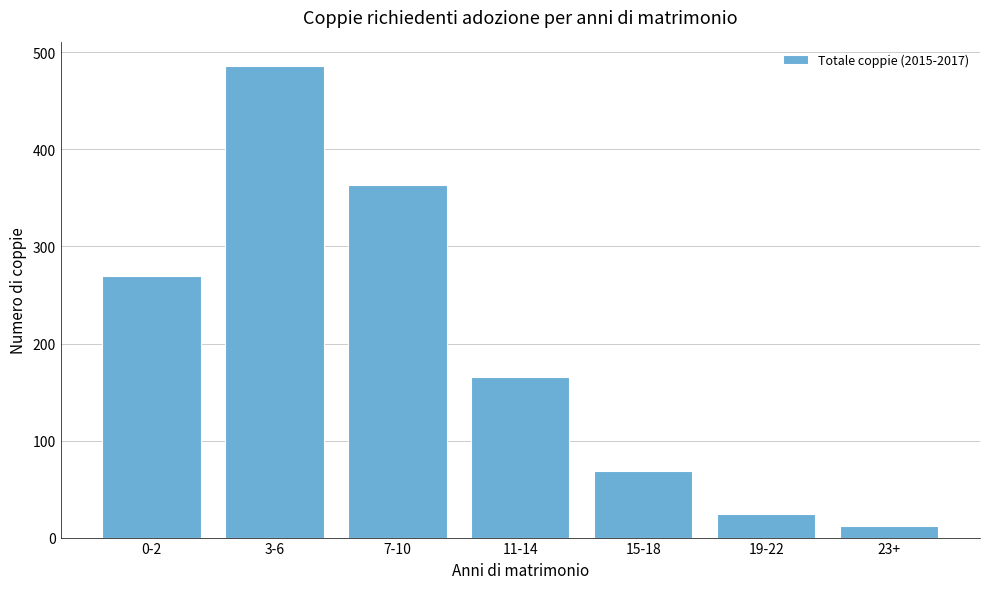

Reading left to right, what are all the values shown in this chart?

0-2=270	3-6=486	7-10=363	11-14=166	15-18=69	19-22=24	23+=12